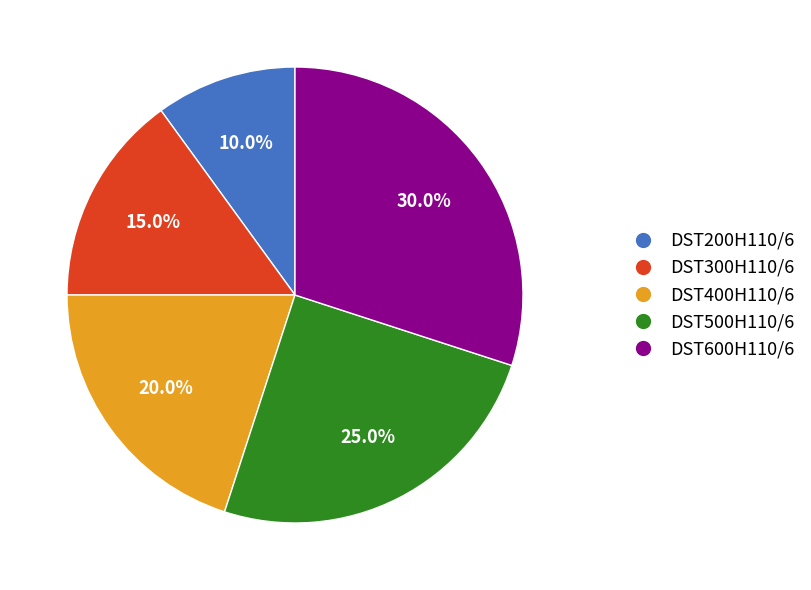

Rank the categories by value from lowest to highest.

DST200H110/6, DST300H110/6, DST400H110/6, DST500H110/6, DST600H110/6